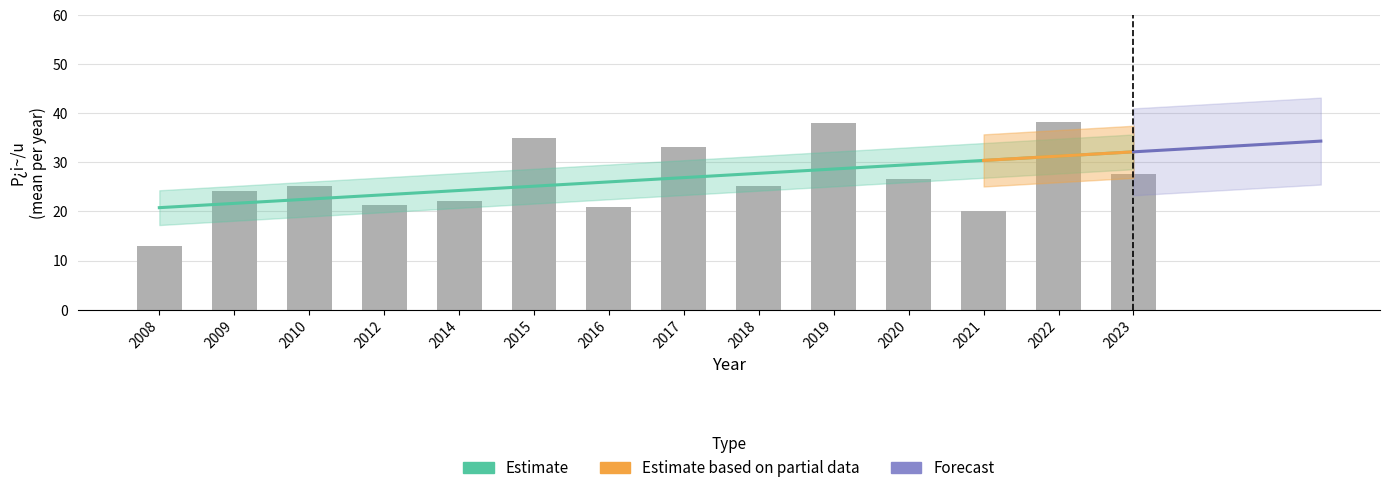

What is the ratio of the value at 2023 to the value at 2010?

1.1